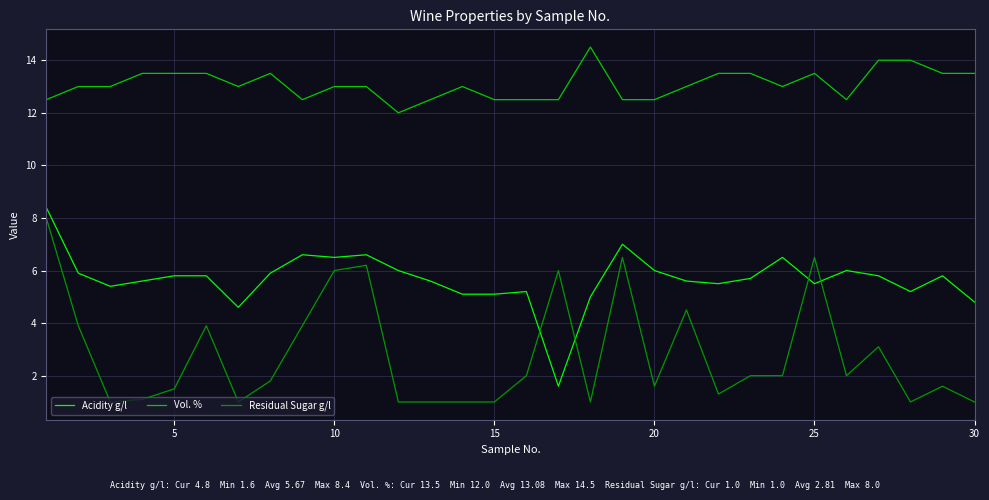

What is the highest value of the Acidity g/l series?

8.4